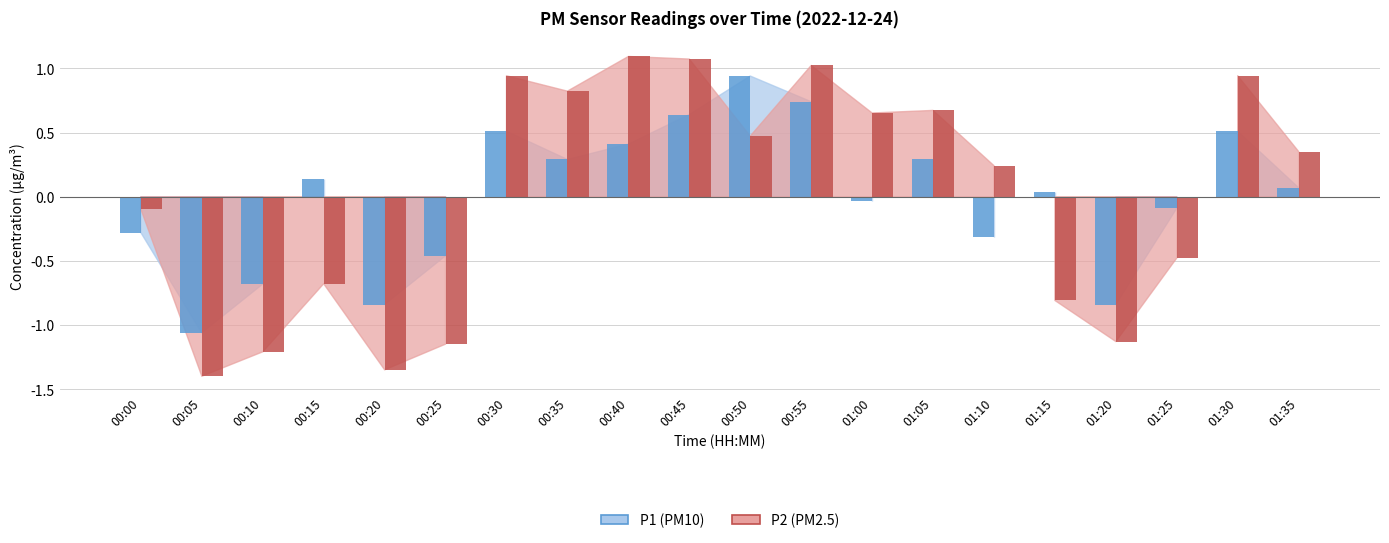

List the series in order of their peak value, lowest first.

P1 (PM10), P2 (PM2.5)